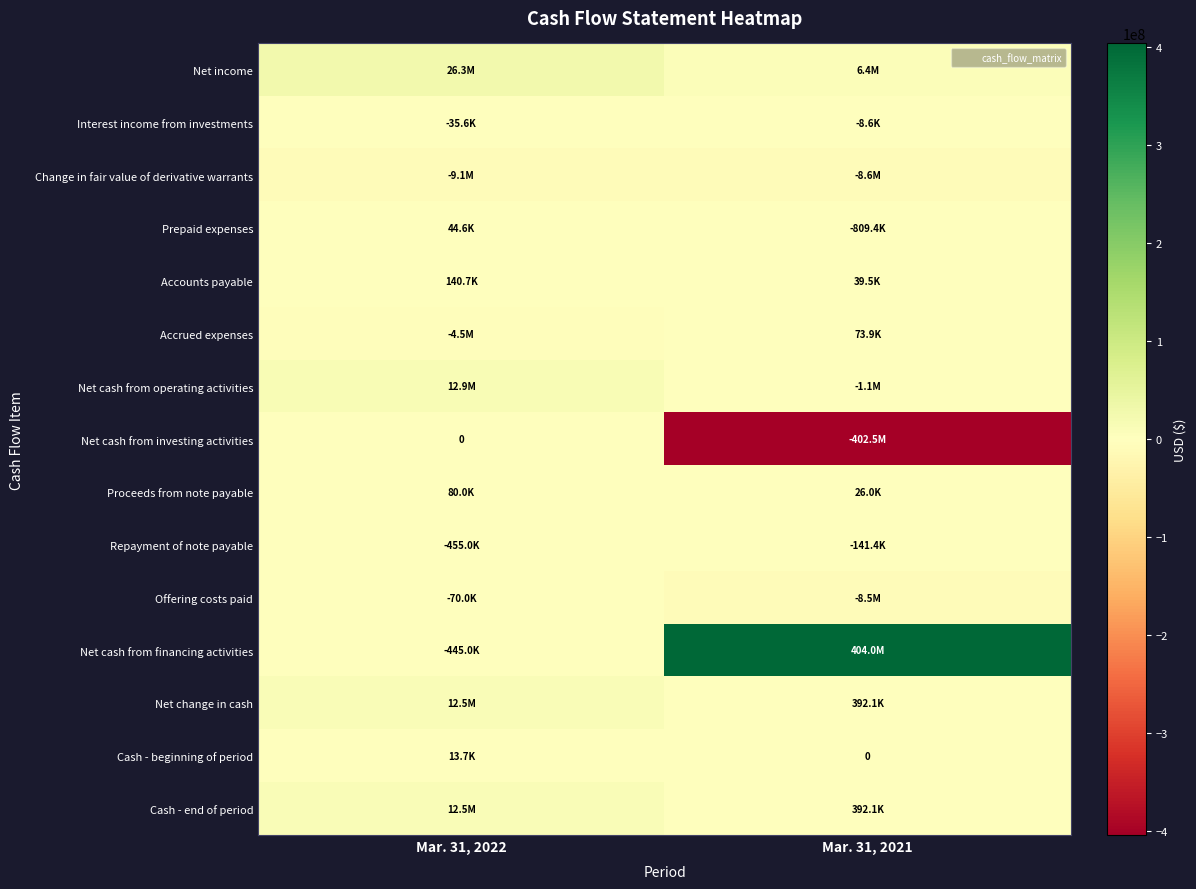

The value of Accounts payable at Mar. 31, 2021 is 39464. True or false?

True